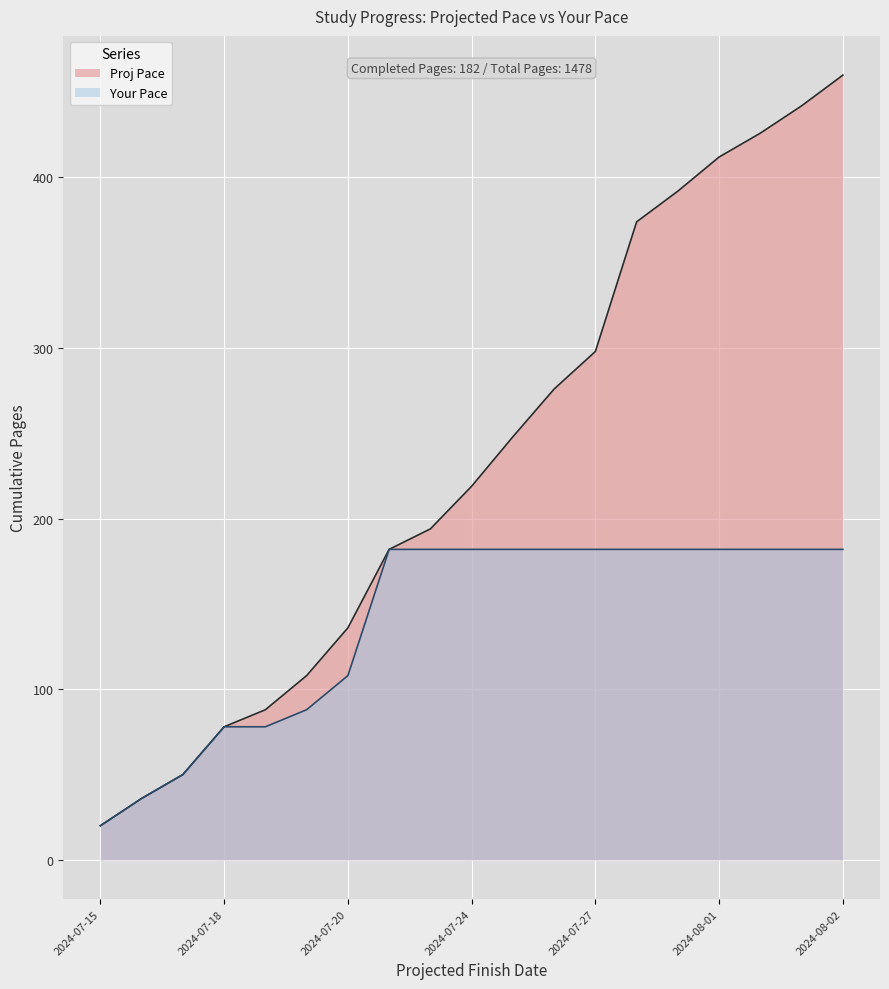

Where does the Proj Pace series first go above 219?

2024-07-25